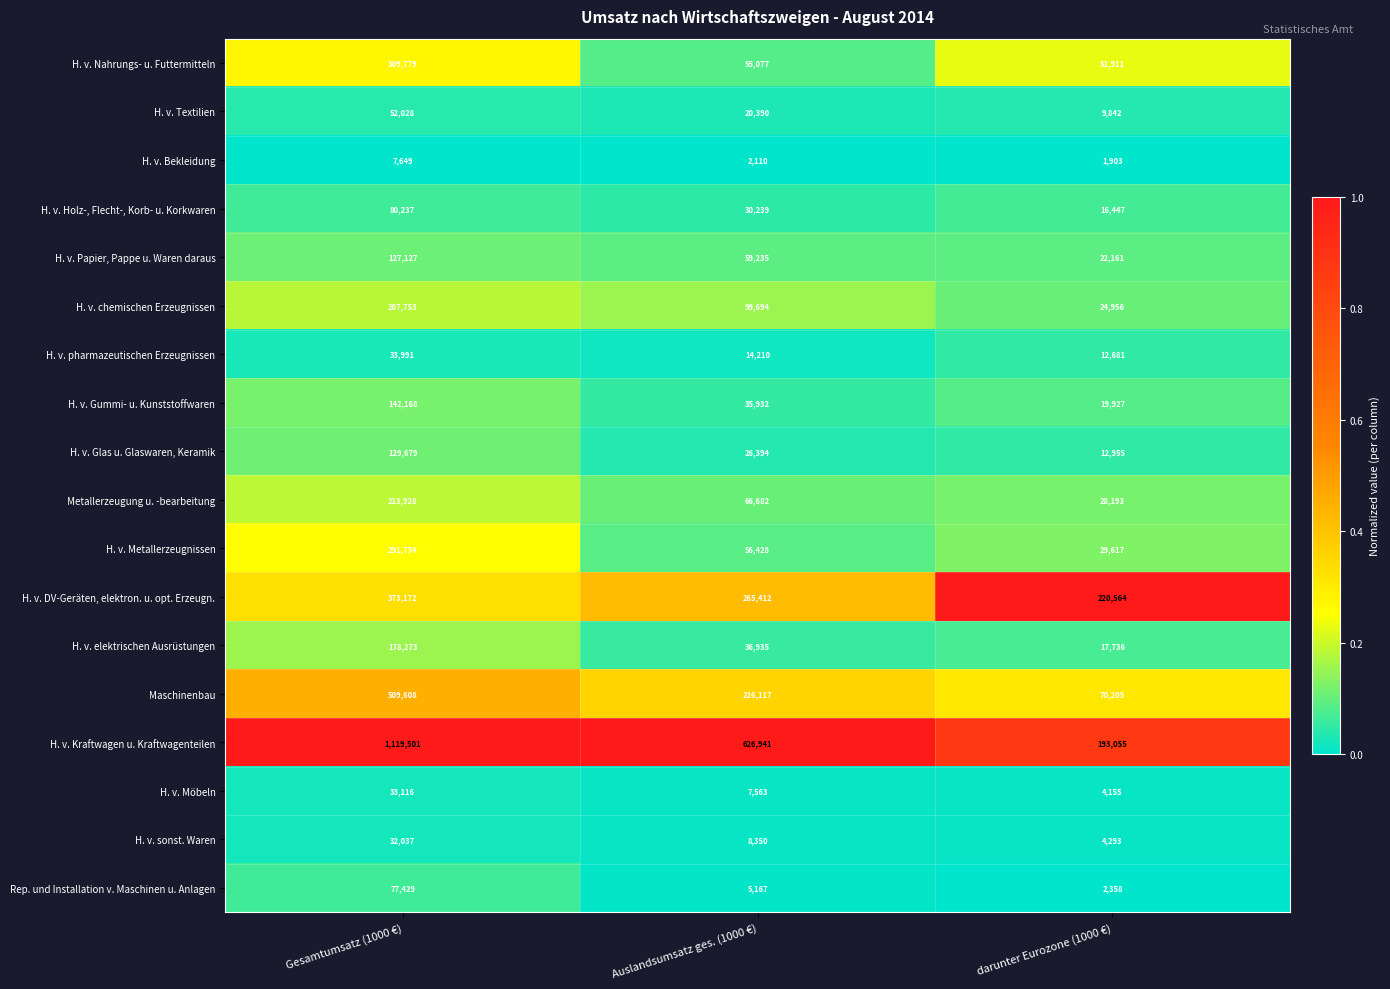

Is it true that H. v. Kraftwagen u. Kraftwagenteilen equals 193055 at darunter Eurozone (1000 €)?

True